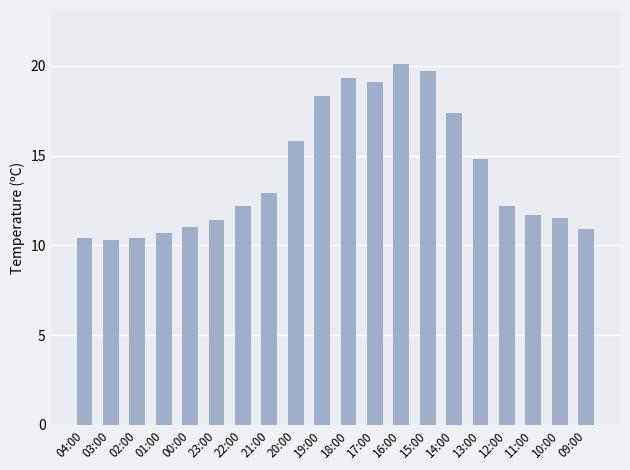

What is the maximum value shown in the chart?

20.1